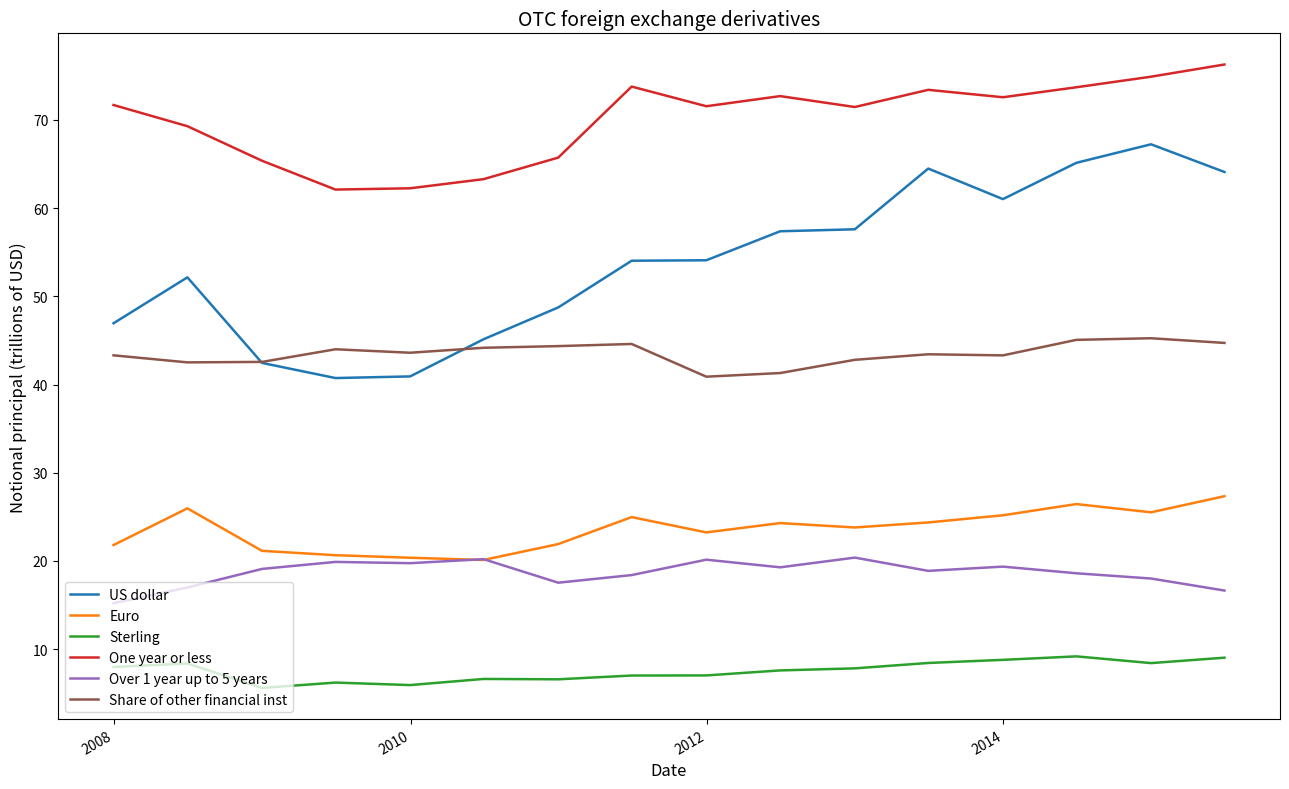

Which series has the largest range (max minus min)?

US dollar